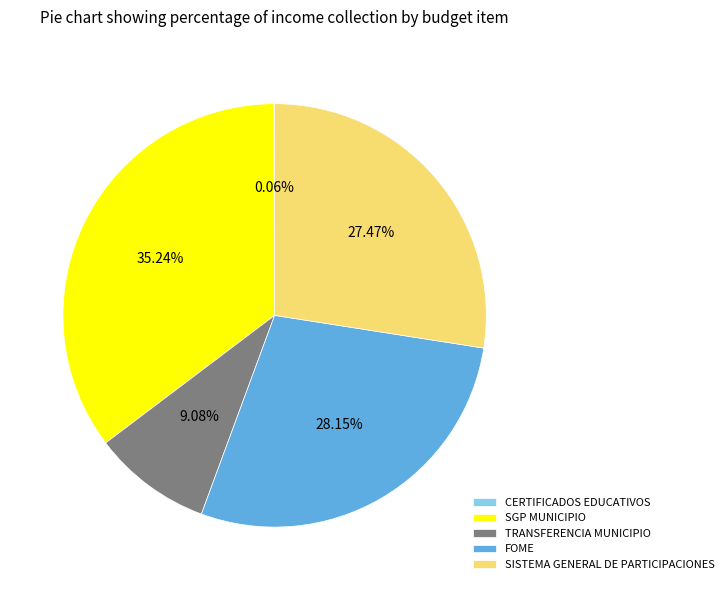

Is the sum of SGP MUNICIPIO and TRANSFERENCIA MUNICIPIO greater than half?

No